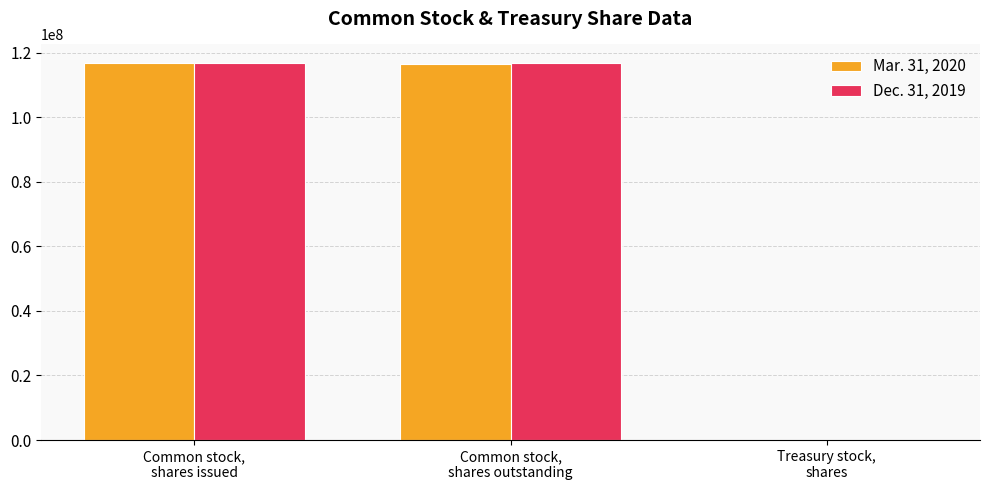

What is the maximum value shown in the chart?

116671325